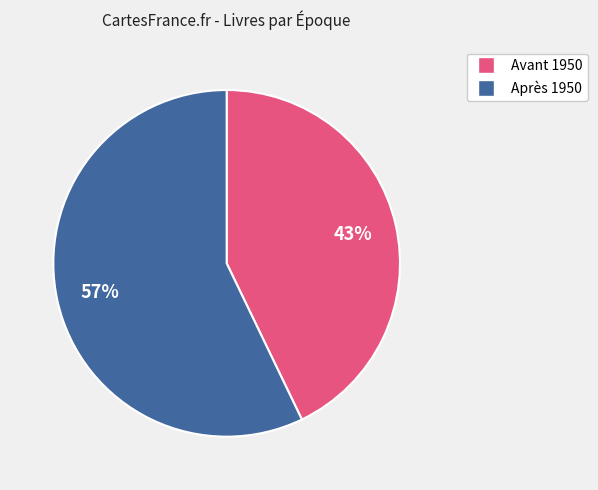

Count the number of slices in the pie.

2